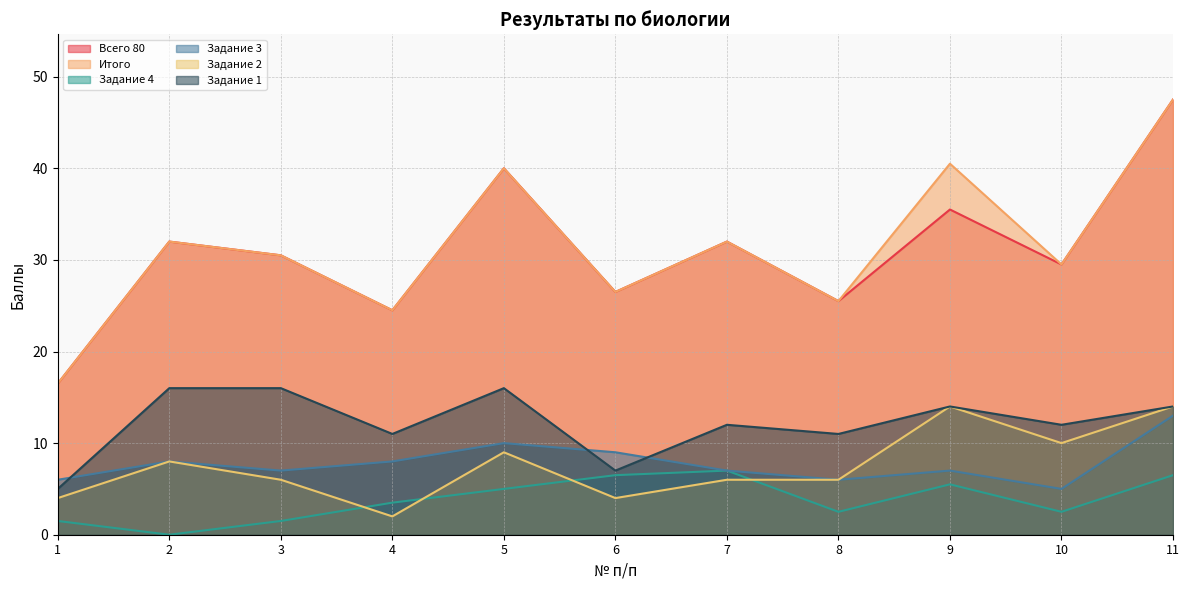

Between 1 and 3, which series saw the biggest shift?

Всего 80